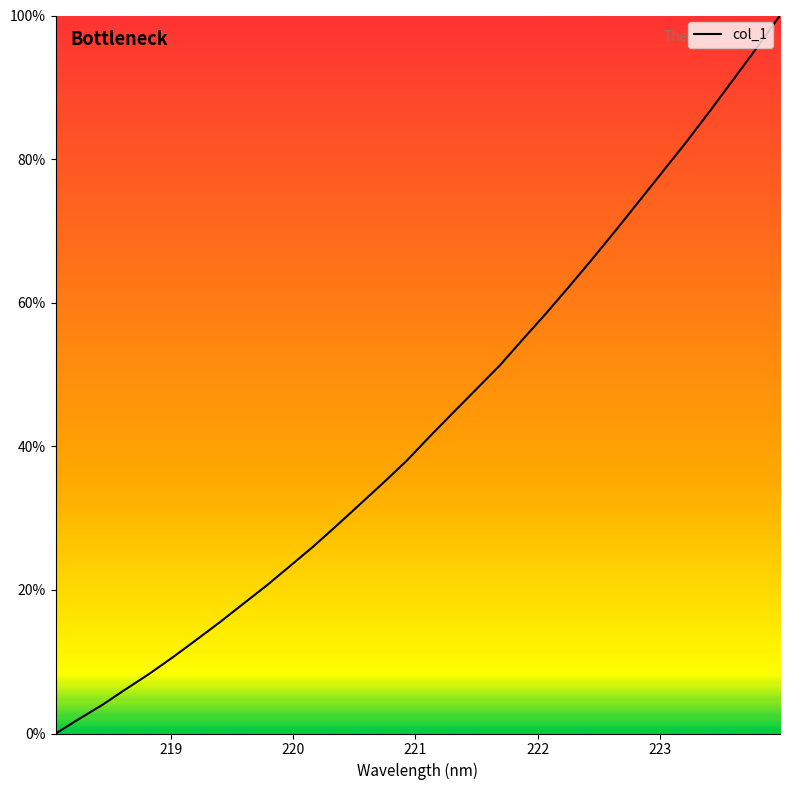

Does the chart display data point markers on the line(s)?

No